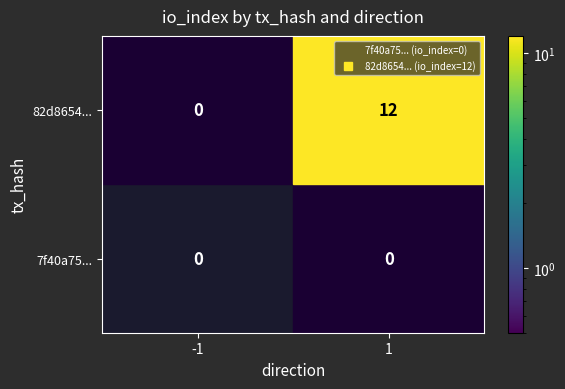

List the series in order of their overall mean, highest first.

82d8654c124b86410f917a14562430e7846c8d2, 7f40a7517f3b58f16ab0faae9ad92b4fd56db39